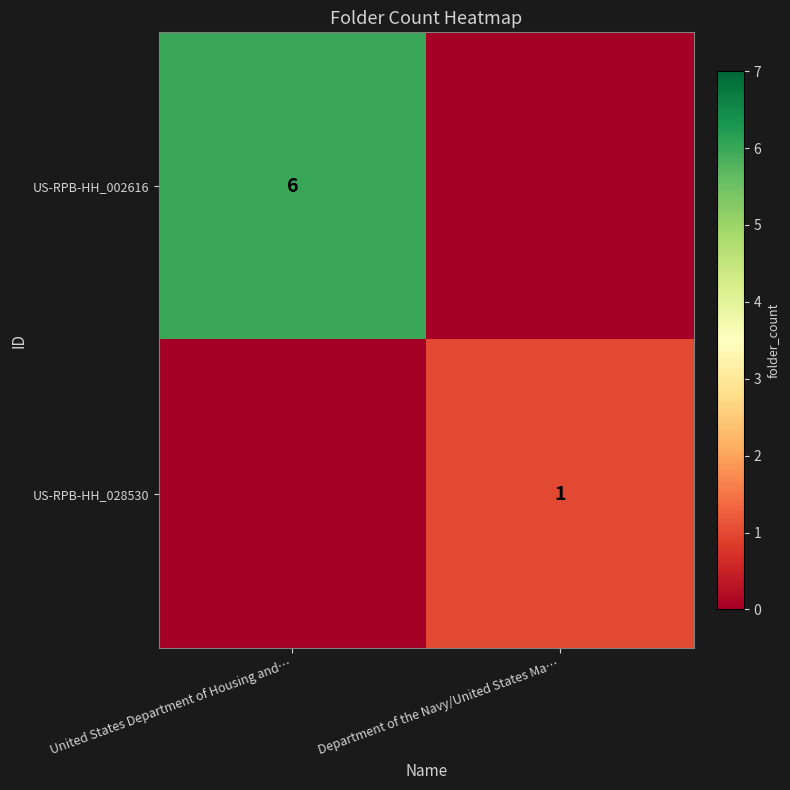

True or false: US-RPB-HH_028530 has a value of 1 at Department of the Navy/United States Ma….

True